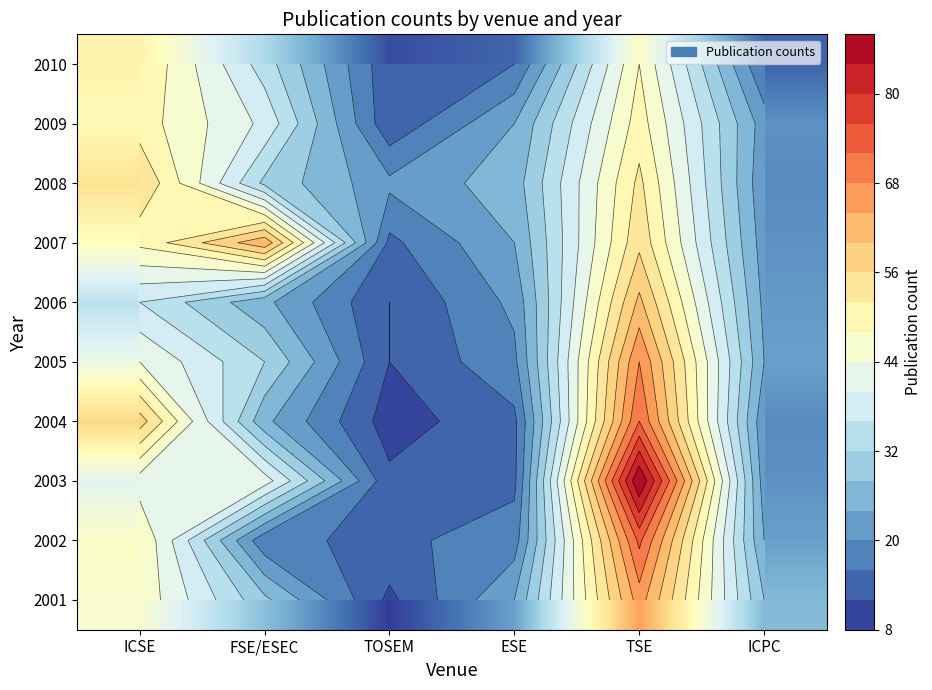

What is the difference between the maximum and minimum values in the 2005 series?

56